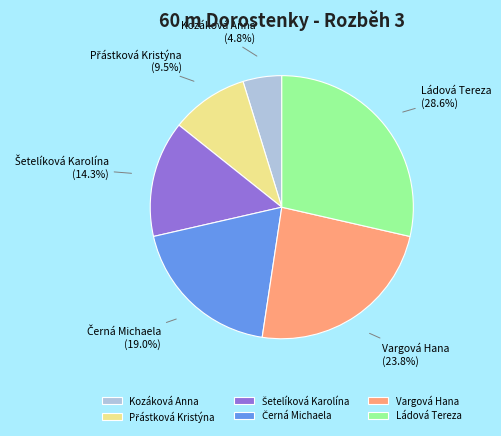

What is the smallest slice in the pie chart?

Kozáková Anna